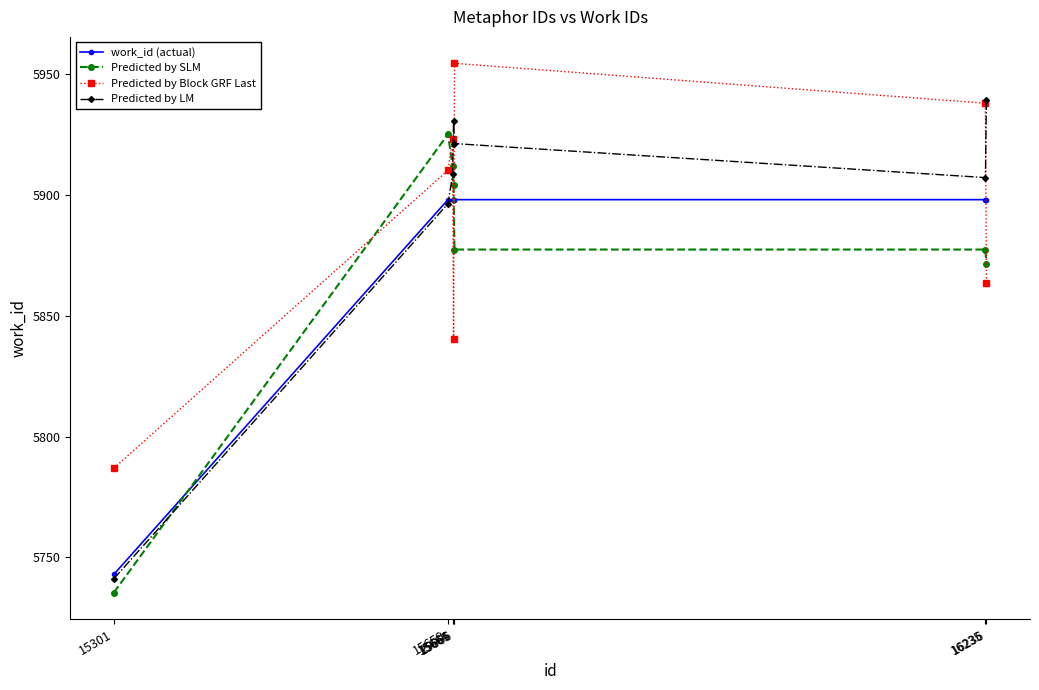

What is the sum of all Predicted by LM values?

41243.9